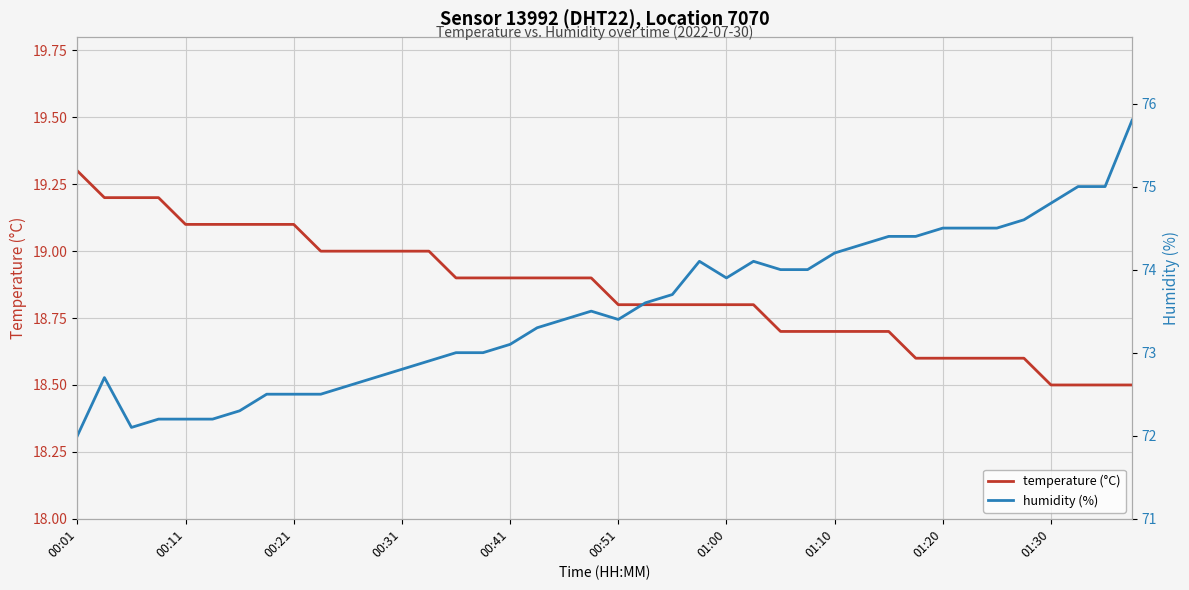

The temperature (°C) series shows 24.6 at 30. True or false?

False